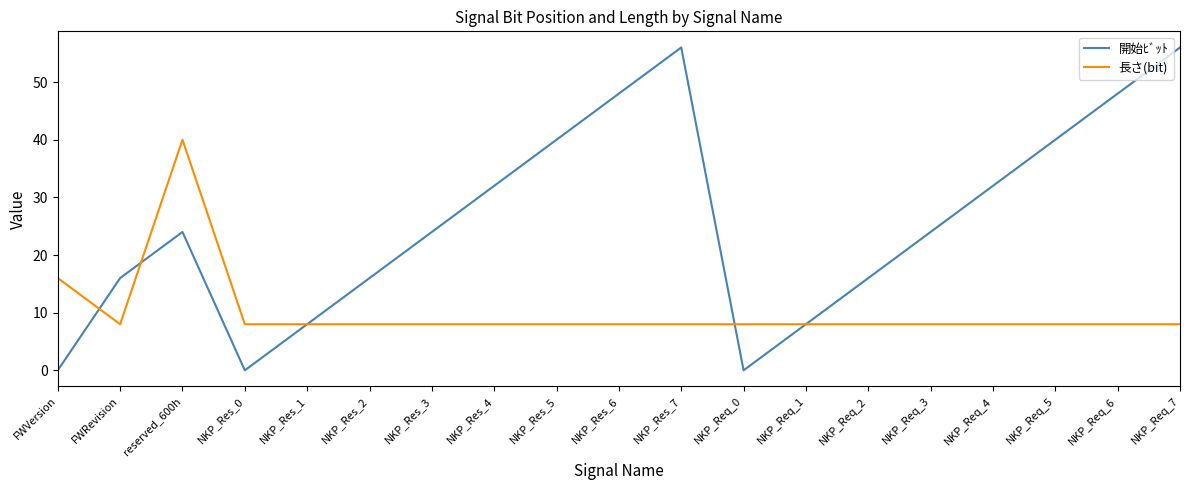

Does the chart display data point markers on the line(s)?

No